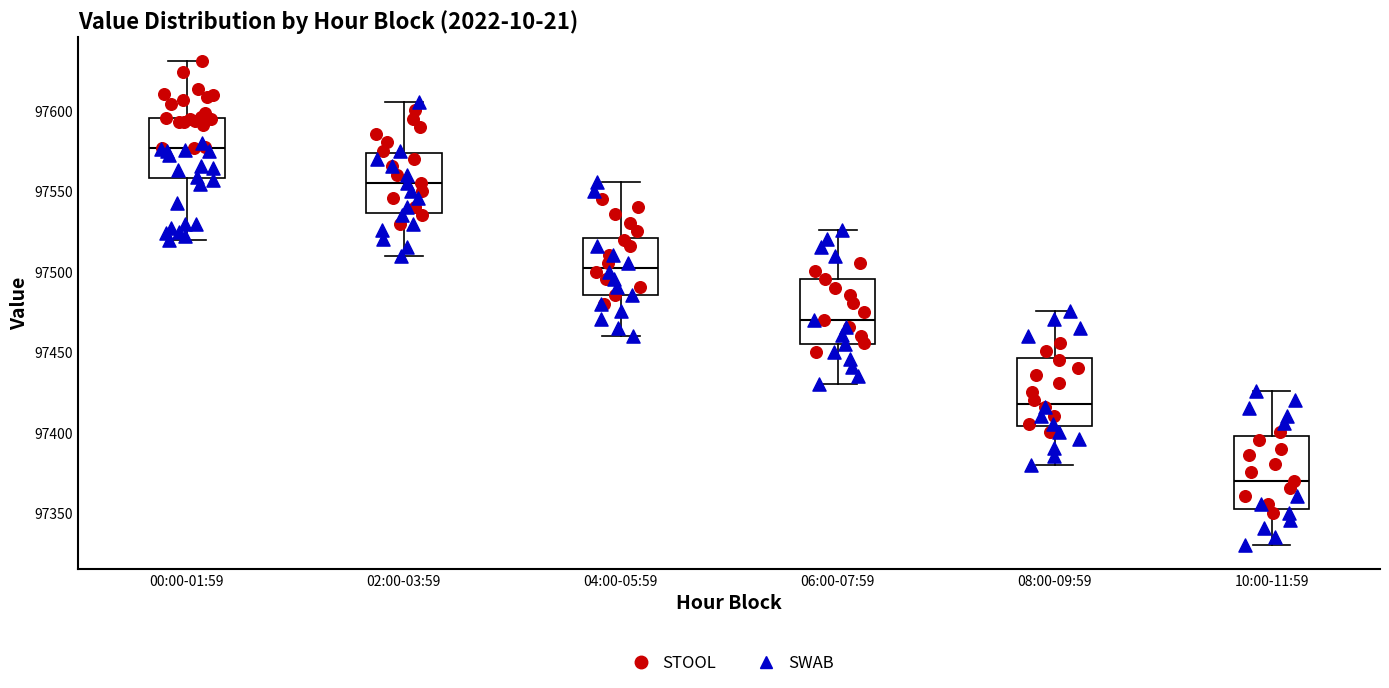

Reading left to right, read every box against the y-axis: the position of its median line, the range the box covers, and the ends of its whiskers. The values are not printed on the chart, so give them approximately, as read against the axis.

00:00-01:59: median 97575, box 97560 to 97595, whiskers 97520 to 97630
02:00-03:59: median 97555, box 97535 to 97575, whiskers 97510 to 97605
04:00-05:59: median 97505, box 97485 to 97520, whiskers 97460 to 97555
06:00-07:59: median 97470, box 97455 to 97495, whiskers 97430 to 97525
08:00-09:59: median 97420, box 97405 to 97445, whiskers 97380 to 97475
10:00-11:59: median 97370, box 97355 to 97400, whiskers 97330 to 97425